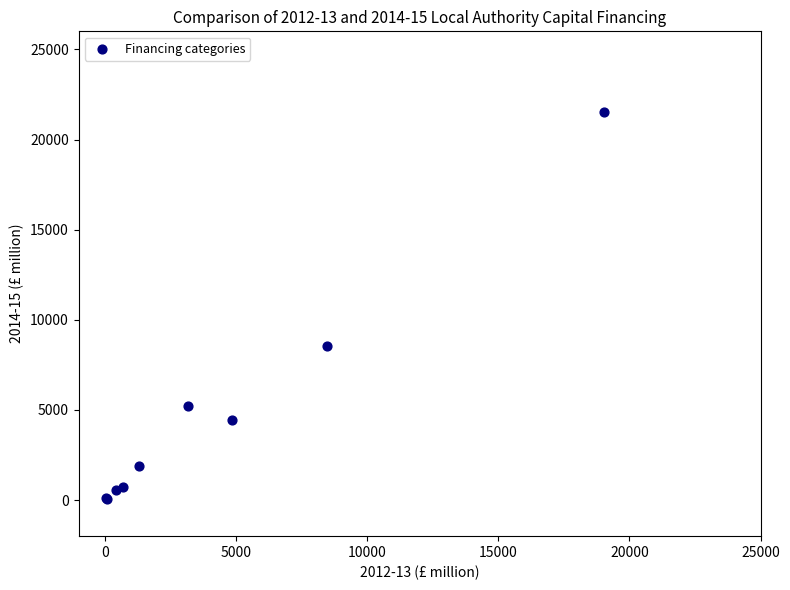

What Y value in the scatter plot is closest to 10796?

8520